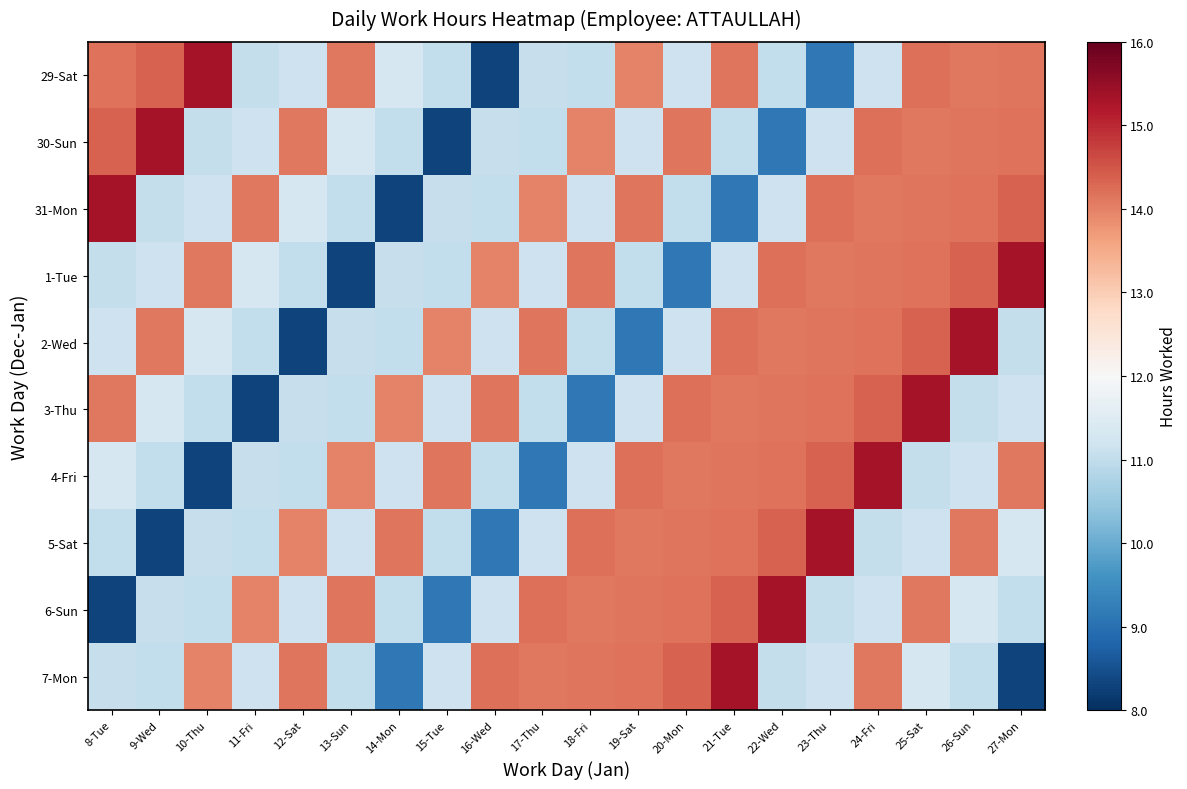

Which series has the largest total across all categories?

29-Sat